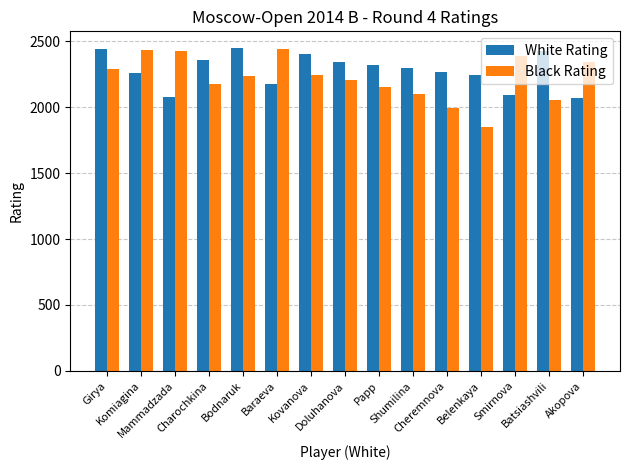

What is the lowest value of the White Rating series?

2069